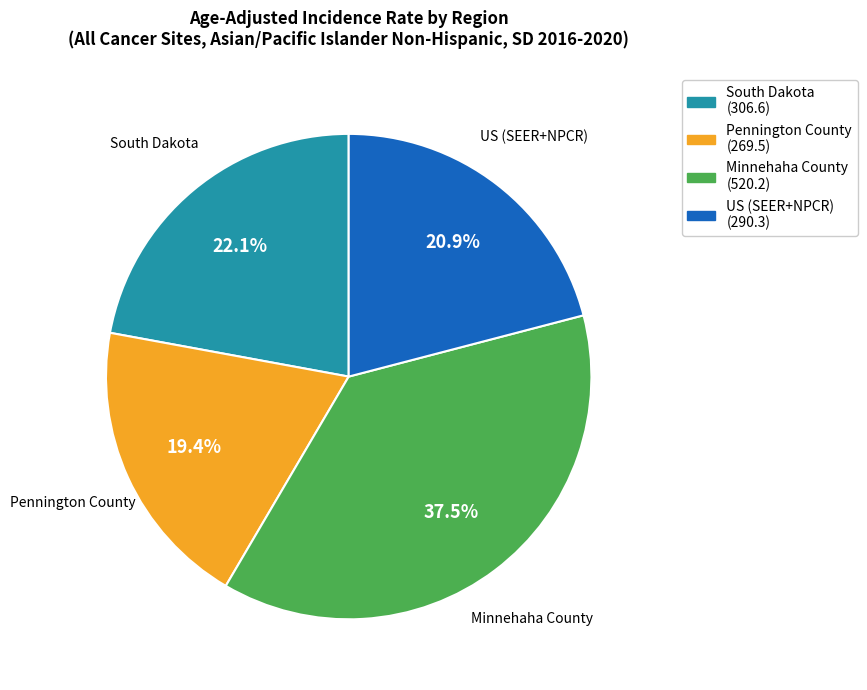

Is there any slice that represents more than half of the pie?

No